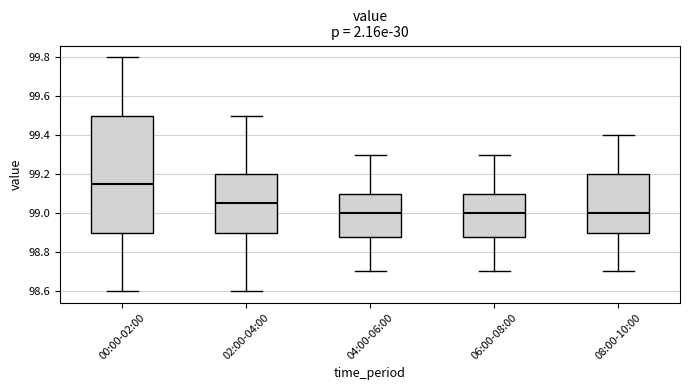

Comparing the boxes themselves (not the whiskers), which one is the tallest?

00:00-02:00